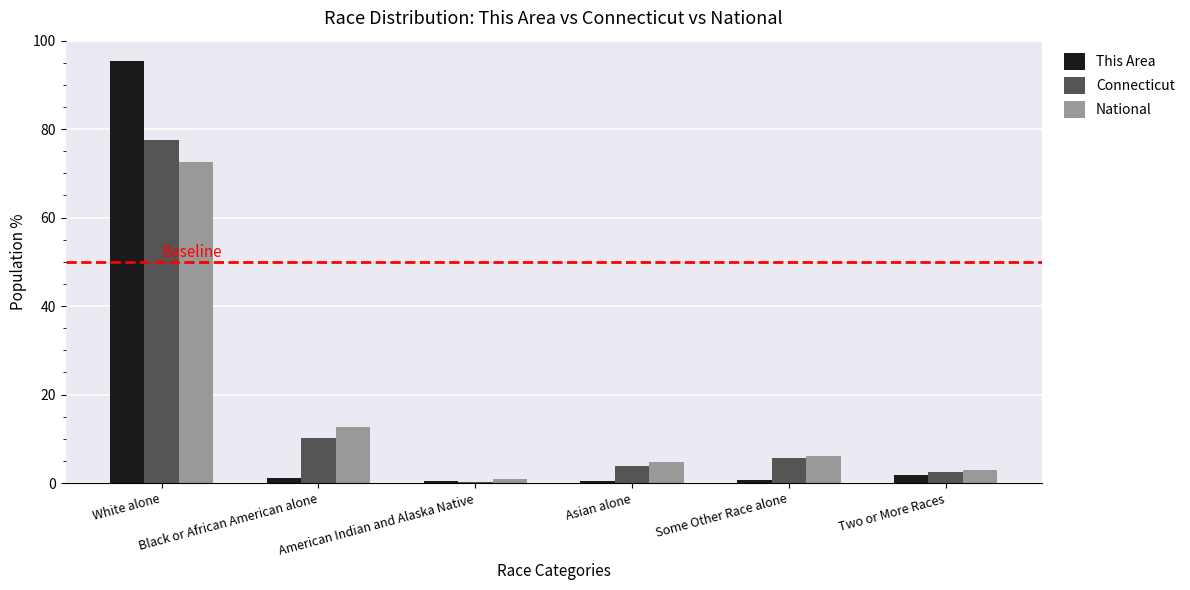

At which label does This Area first exceed 1?

White alone